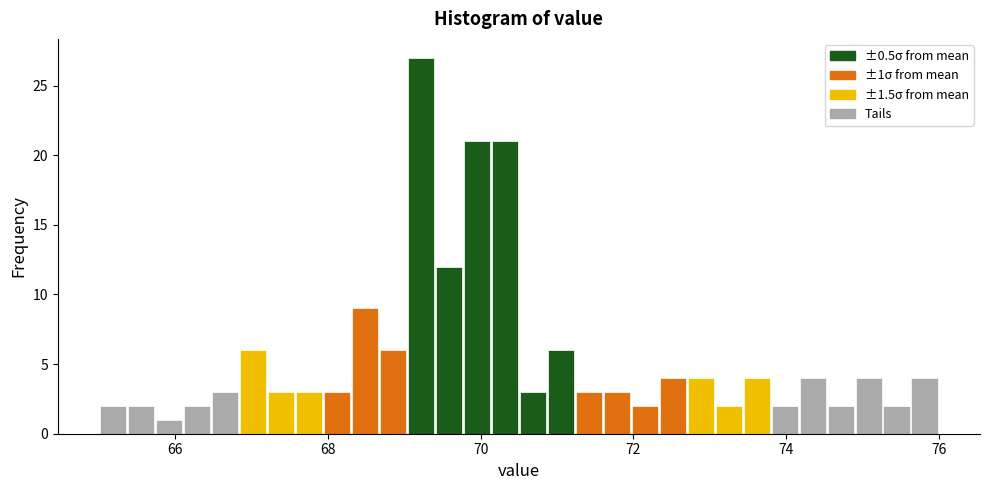

Around what value on the x-axis is the tallest bar? Give the approximate position of its centre, as read against the axis.

69.2